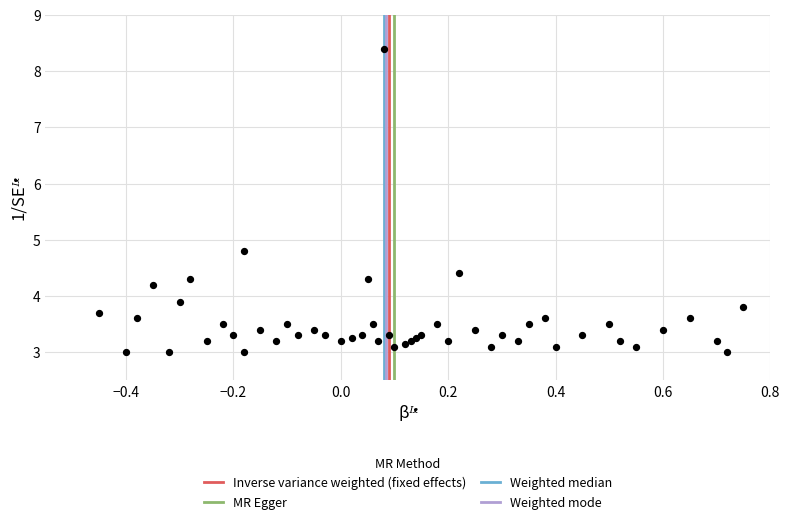

What Y value in the scatter plot is closest to 5?

4.8